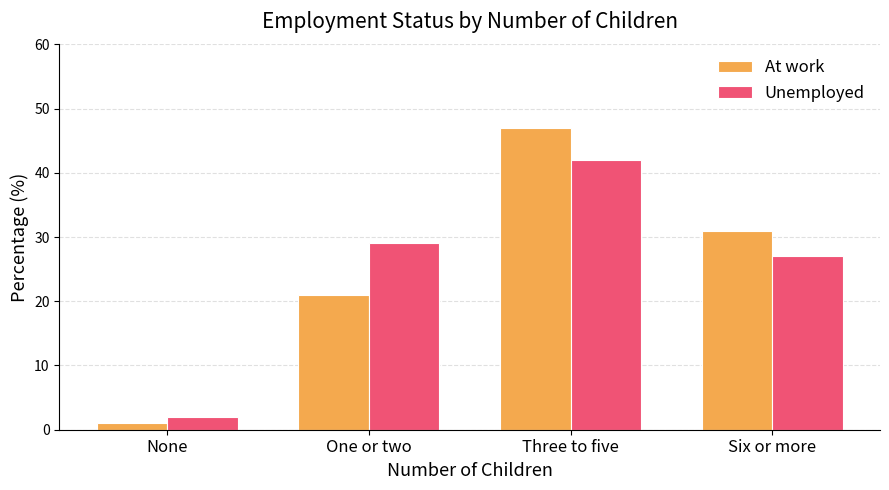

True or false: At work has a value of 21 at Three to five.

False